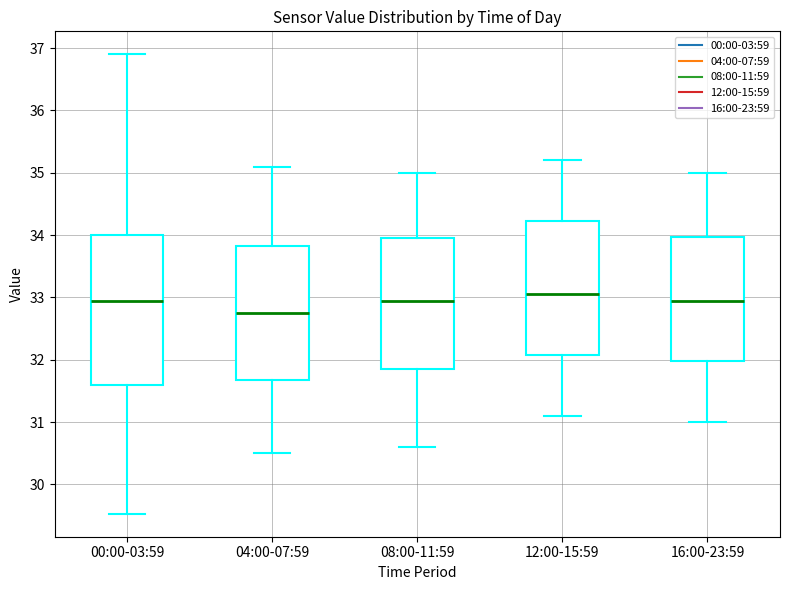

Comparing the boxes themselves (not the whiskers), which one is the tallest?

00:00-03:59